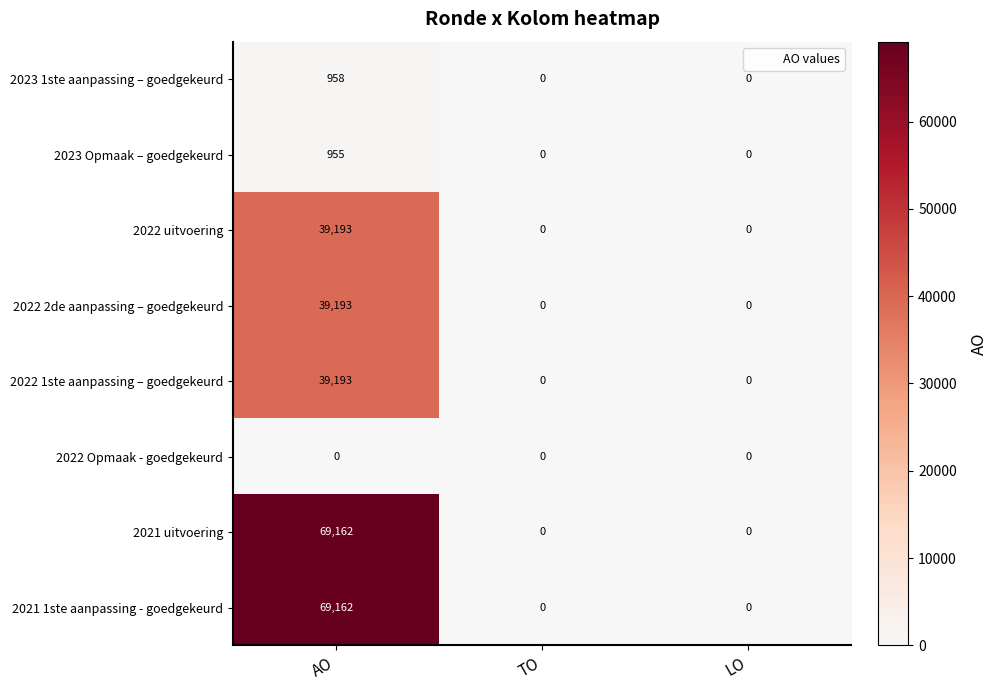

Is the value of 2023 1ste aanpassing – goedgekeurd at AO greater than the value of 2021 uitvoering at TO?

Yes